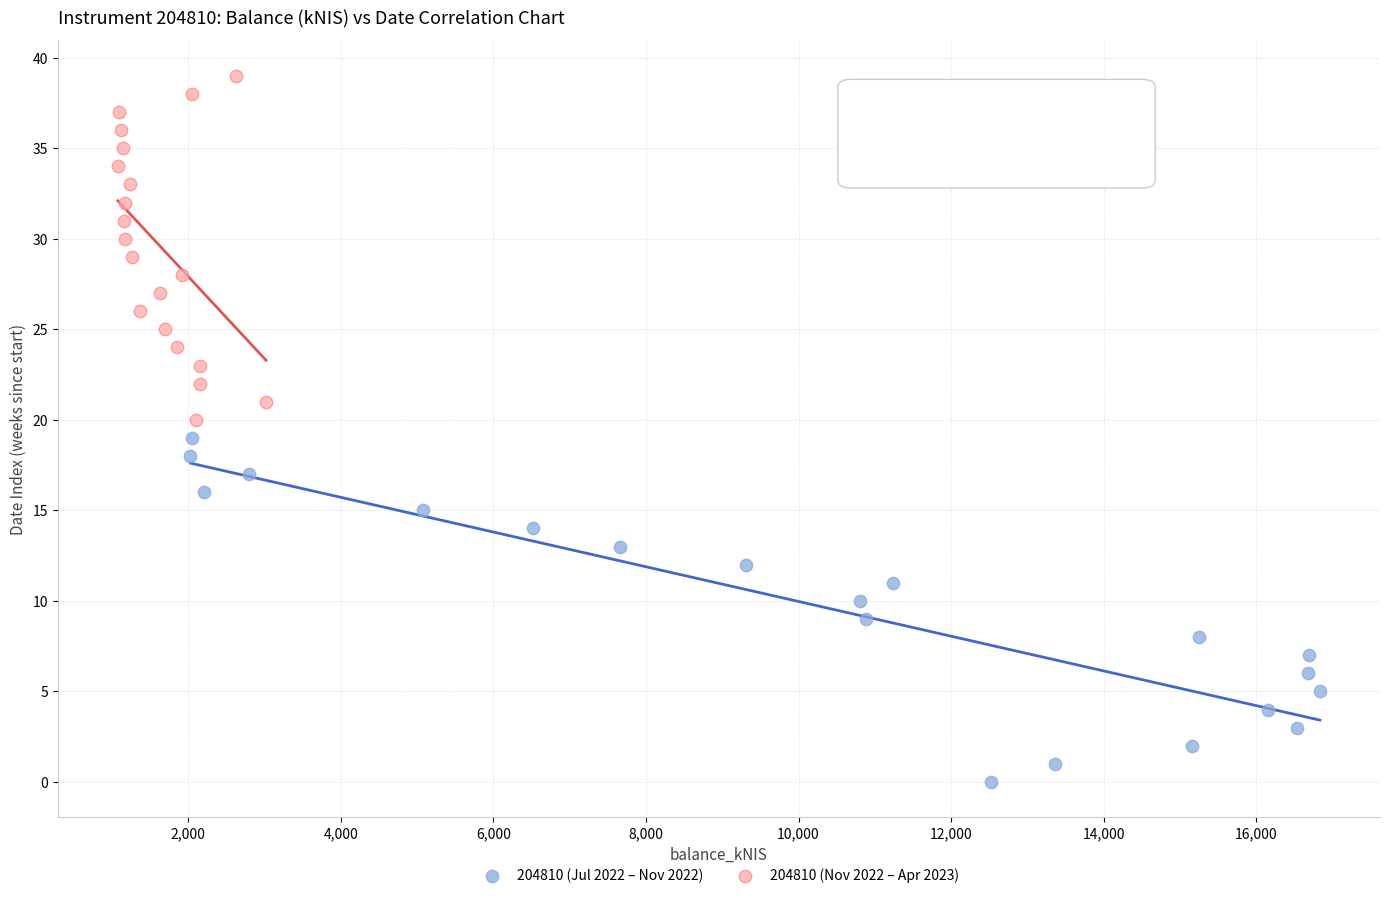

Which series reaches the maximum Y coordinate?

204810 (Nov 2022 – Apr 2023)